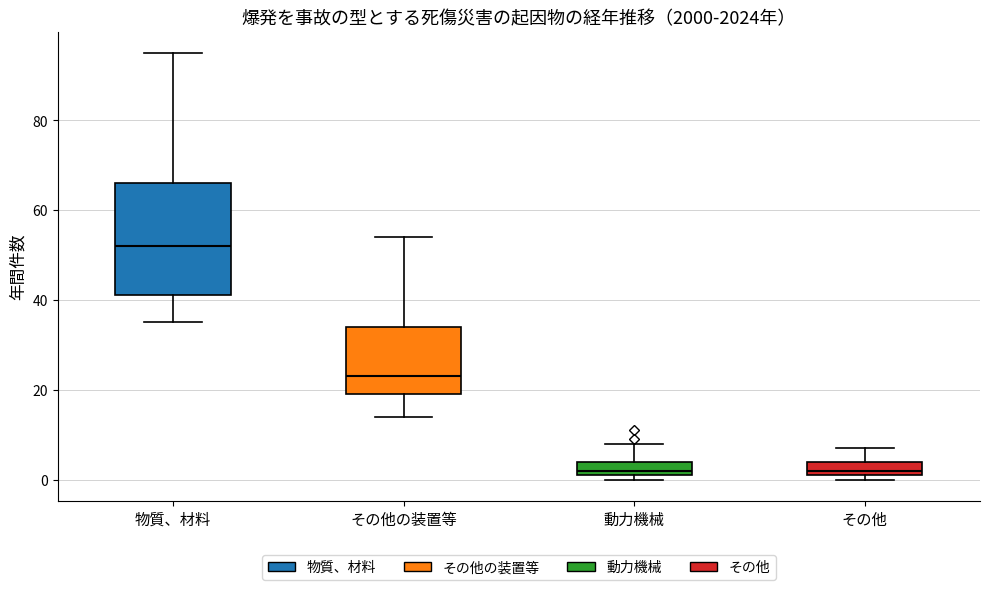

Reading left to right, read every box against the y-axis: the position of its median line, the range the box covers, and the ends of its whiskers. The values are not printed on the chart, so give them approximately, as read against the axis.

物質、材料: median 52, box 42 to 66, whiskers 36 to 96
その他の装置等: median 24, box 20 to 34, whiskers 14 to 54
動力機械: median 2 (just above the box's lower edge), box 2 to 4, whiskers 0 to 8
その他: median 2 (just above the box's lower edge), box 2 to 4, whiskers 0 to 8